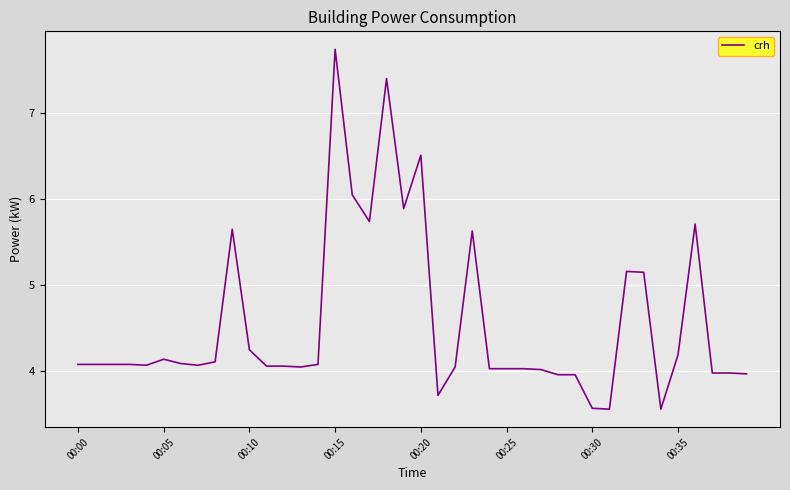

What is the minimum value shown in the chart?

3.6